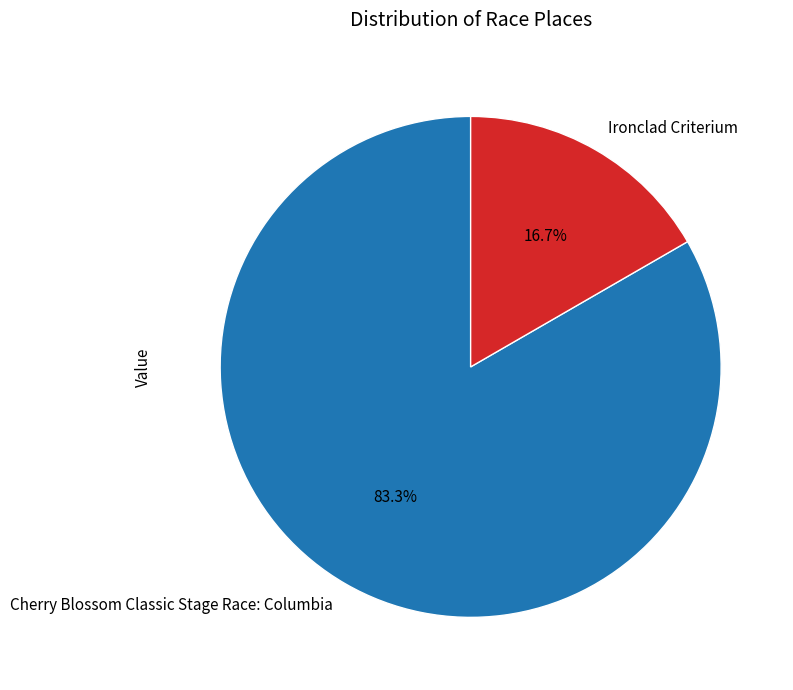

Rank the categories by value from lowest to highest.

Ironclad Criterium, Cherry Blossom Classic Stage Race: Columbia